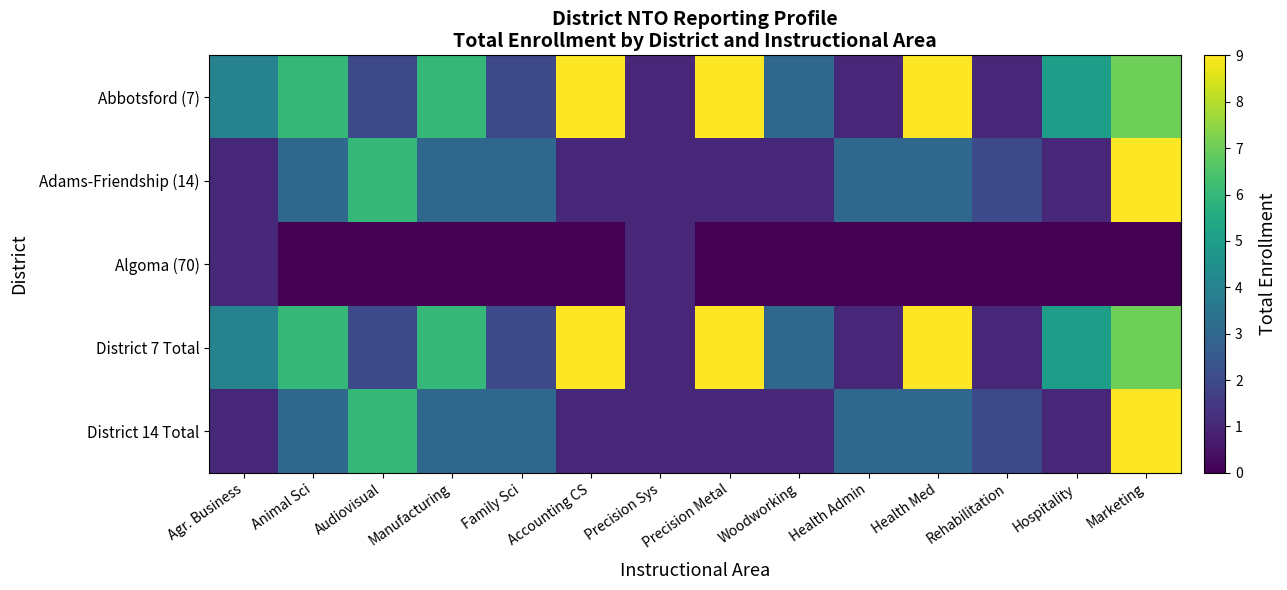

What is the difference between the highest and lowest values at Health Admin?

3